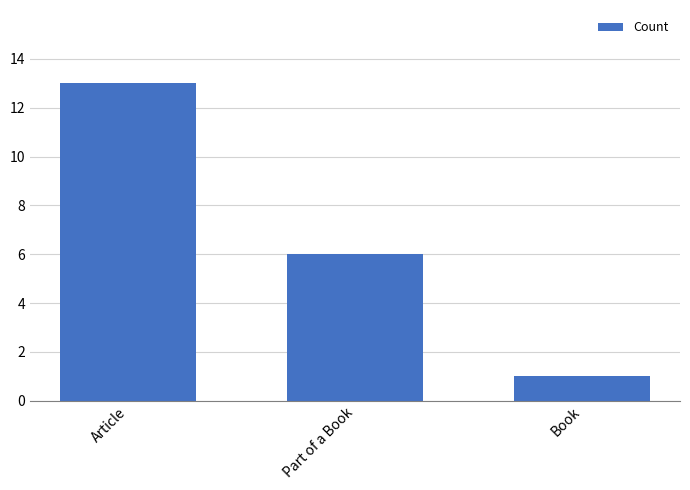

Where does the data first go above 6?

Article